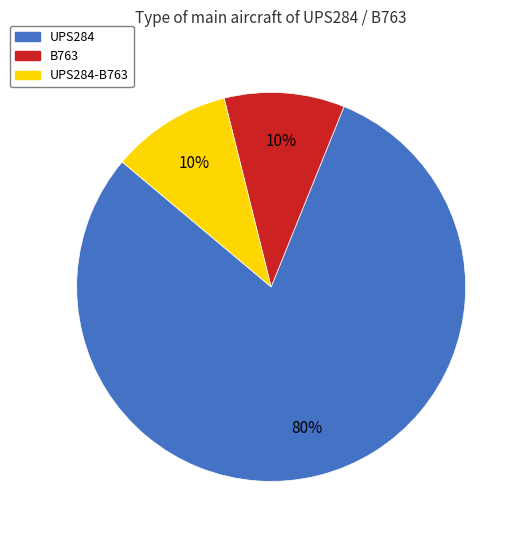

How many slices are in this pie chart?

3